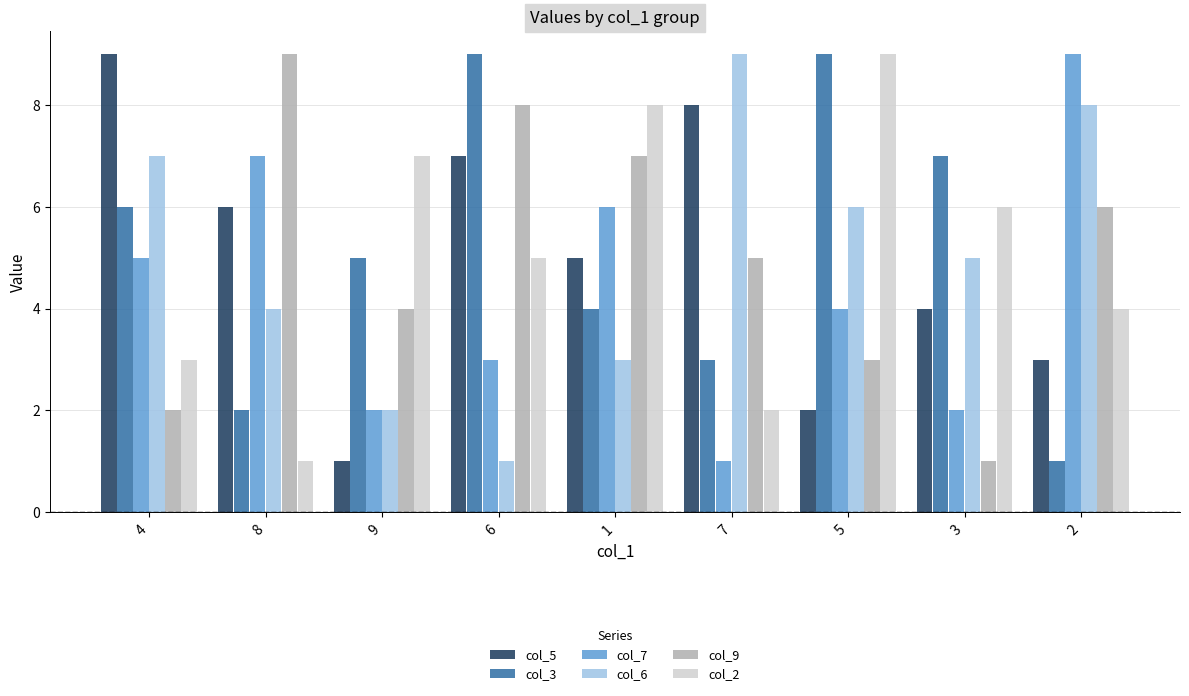

Read the col_9 value at 2.

6